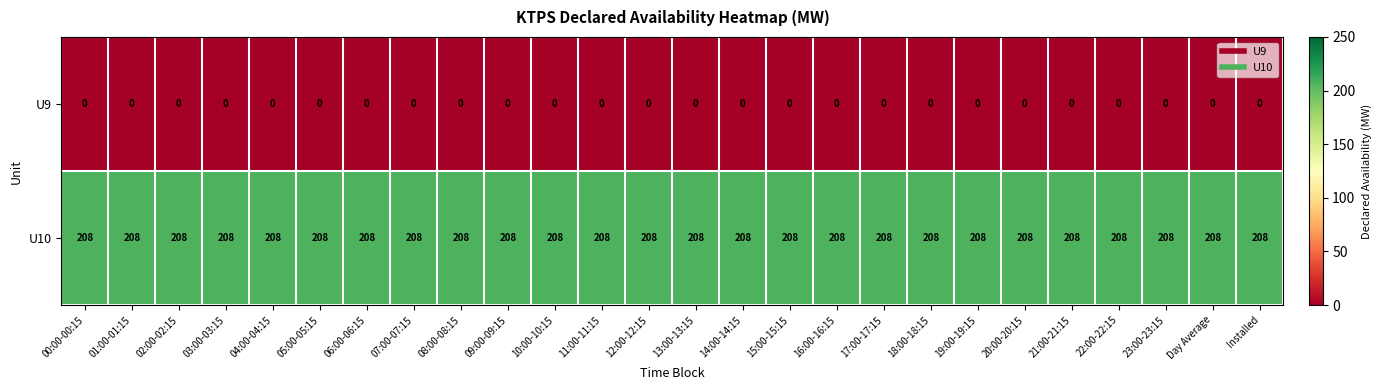

What is the sum of all U10 values?

5408